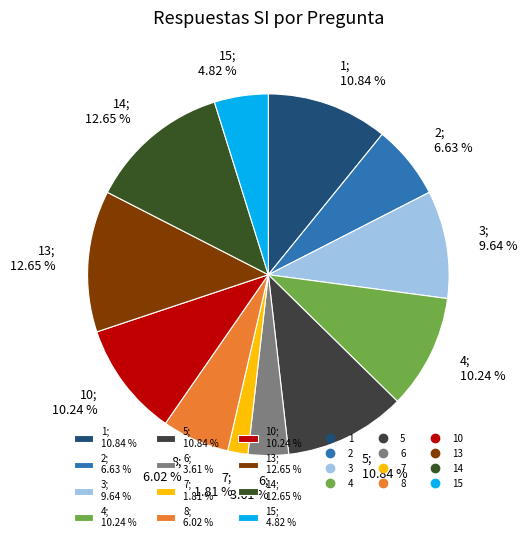

Combined, do 14; 12.65 % and 8; 6.02 % account for over 50%?

No